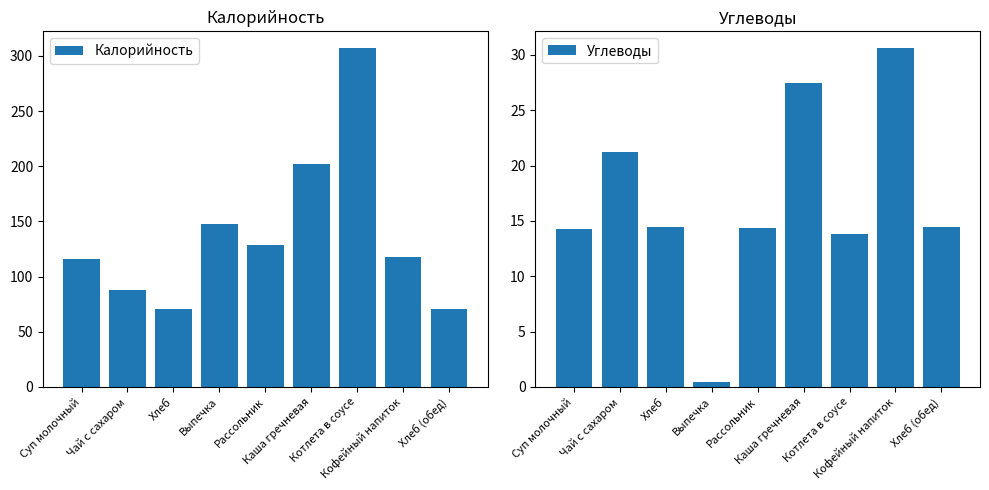

How many data points in Калорийность are above 118?

4